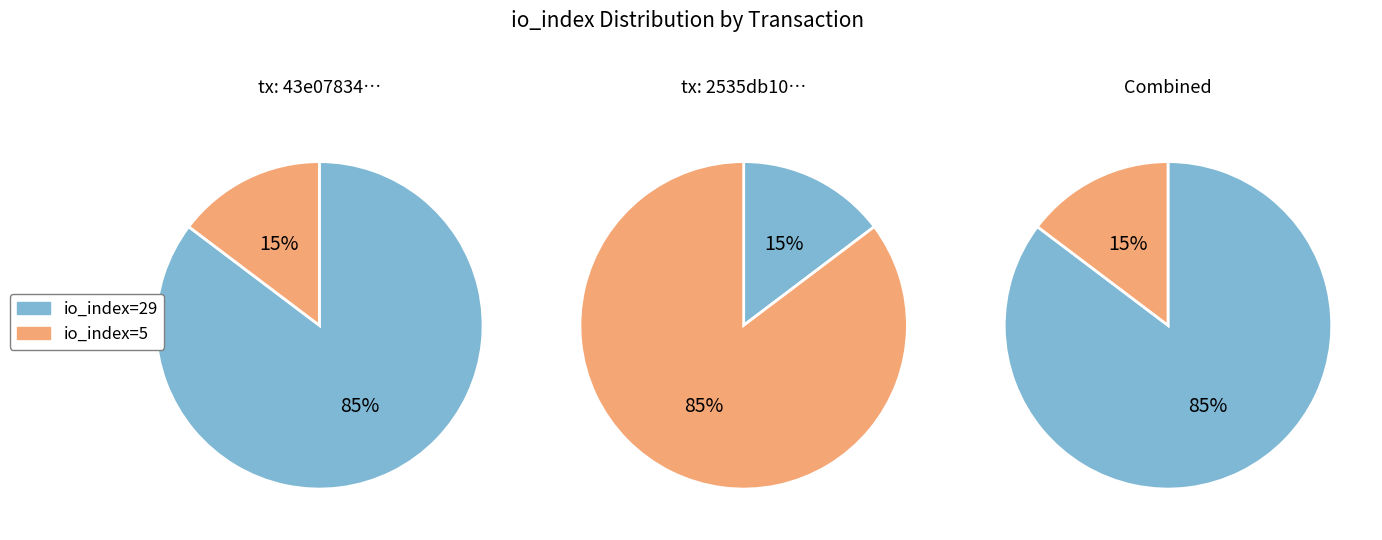

How many slices are in this pie chart?

2